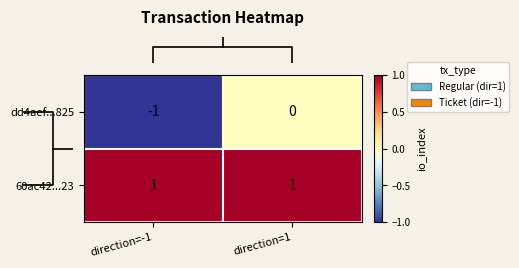

Reading right to left, what are all the values shown in this chart?

dd4aef...825: direction=1=0	direction=-1=-1
60ac42...23: direction=1=1	direction=-1=1